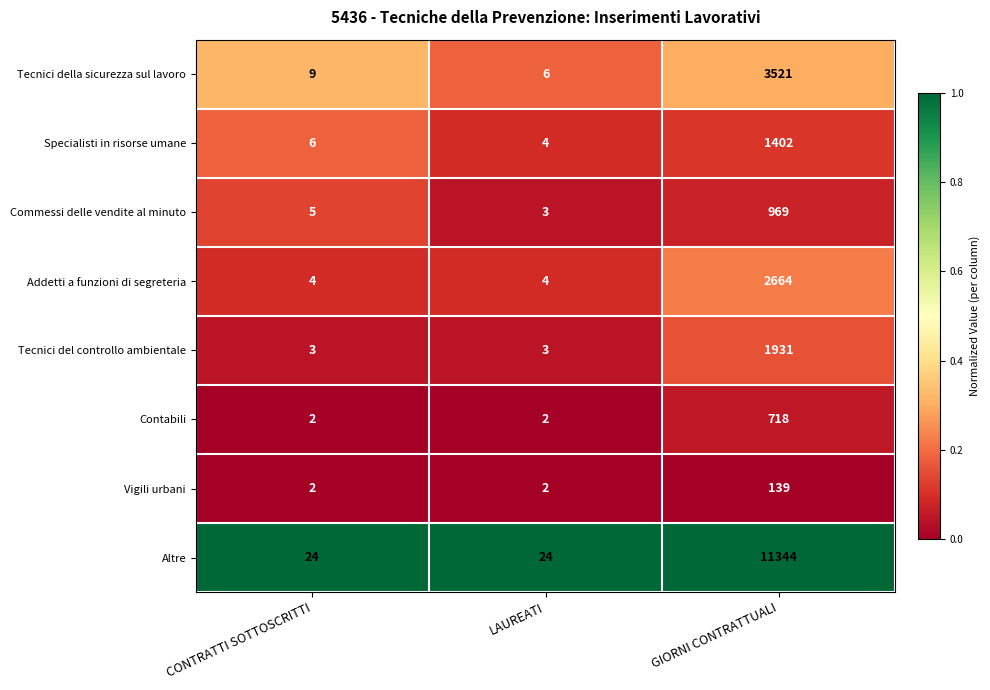

Reading right to left, list all the values displayed in this chart.

Tecnici della sicurezza sul lavoro: GIORNI CONTRATTUALI=3521	LAUREATI=6	CONTRATTI SOTTOSCRITTI=9
Specialisti in risorse umane: GIORNI CONTRATTUALI=1402	LAUREATI=4	CONTRATTI SOTTOSCRITTI=6
Commessi delle vendite al minuto: GIORNI CONTRATTUALI=969	LAUREATI=3	CONTRATTI SOTTOSCRITTI=5
Addetti a funzioni di segreteria: GIORNI CONTRATTUALI=2664	LAUREATI=4	CONTRATTI SOTTOSCRITTI=4
Tecnici del controllo ambientale: GIORNI CONTRATTUALI=1931	LAUREATI=3	CONTRATTI SOTTOSCRITTI=3
Contabili: GIORNI CONTRATTUALI=718	LAUREATI=2	CONTRATTI SOTTOSCRITTI=2
Vigili urbani: GIORNI CONTRATTUALI=139	LAUREATI=2	CONTRATTI SOTTOSCRITTI=2
Altre: GIORNI CONTRATTUALI=11344	LAUREATI=24	CONTRATTI SOTTOSCRITTI=24